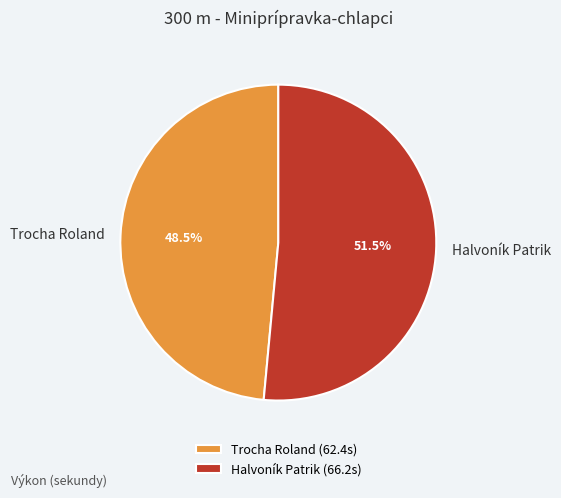

What is the total percentage of Halvoník Patrik and Trocha Roland?

100.0%